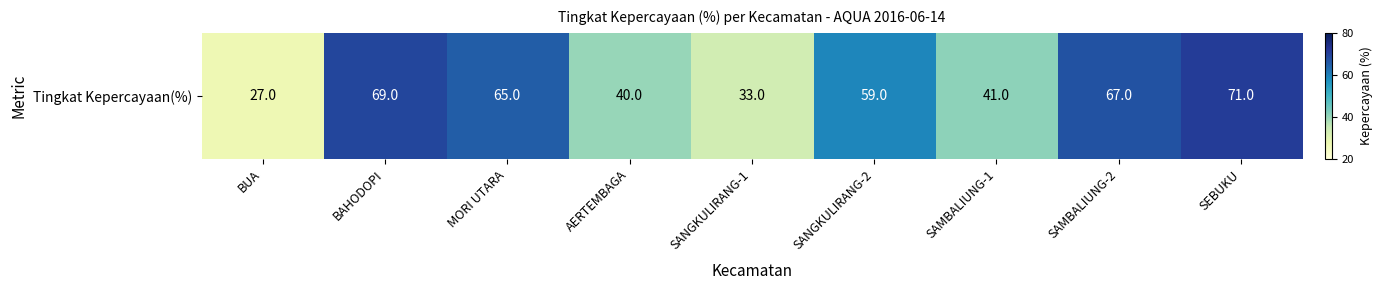

Where is the data nearest to the value 49?

SAMBALIUNG-1